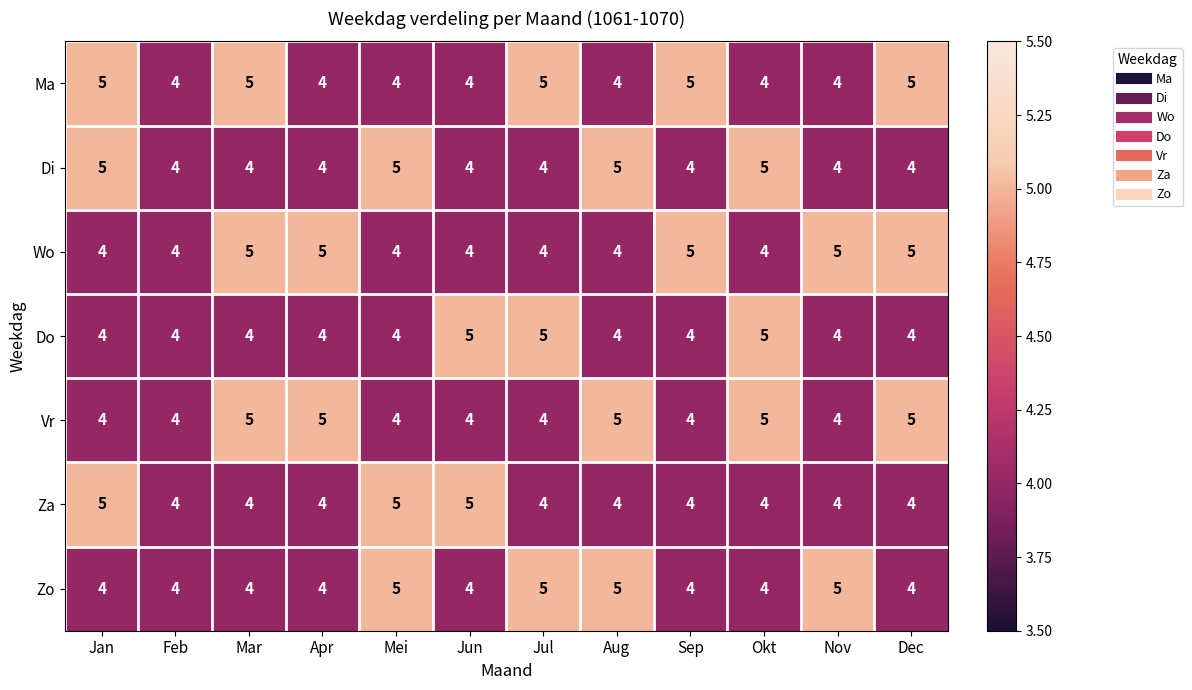

What is the maximum value shown in the chart?

5